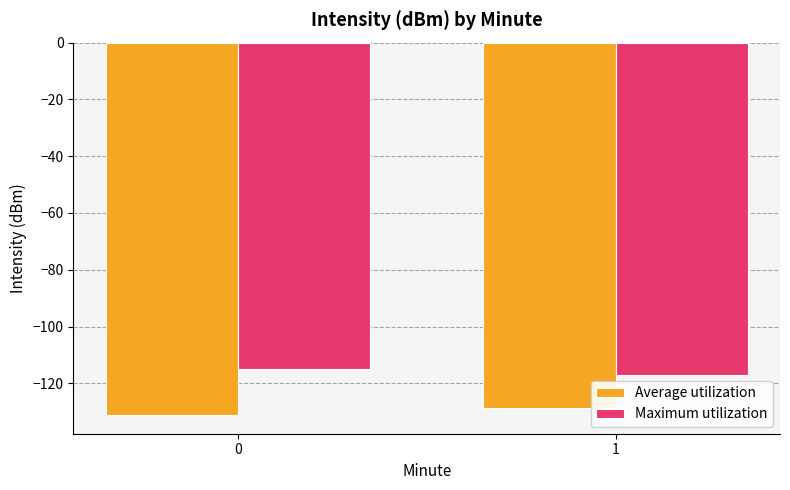

What is the average value of the Average utilization series?

-130.0